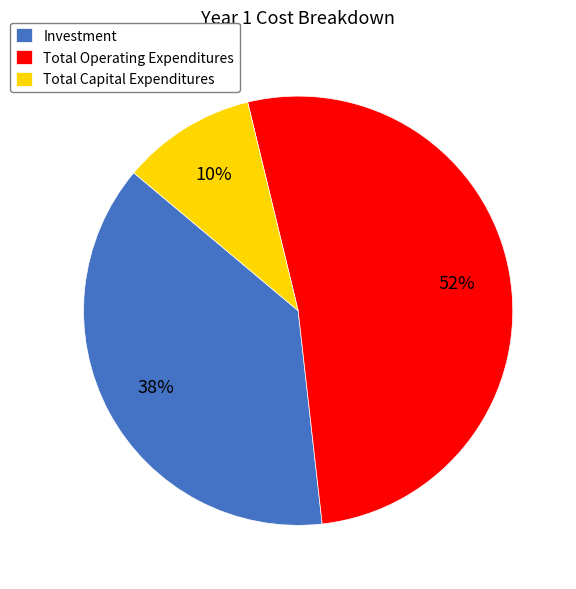

Rank the categories by value from highest to lowest.

Total Operating Expenditures, Investment, Total Capital Expenditures